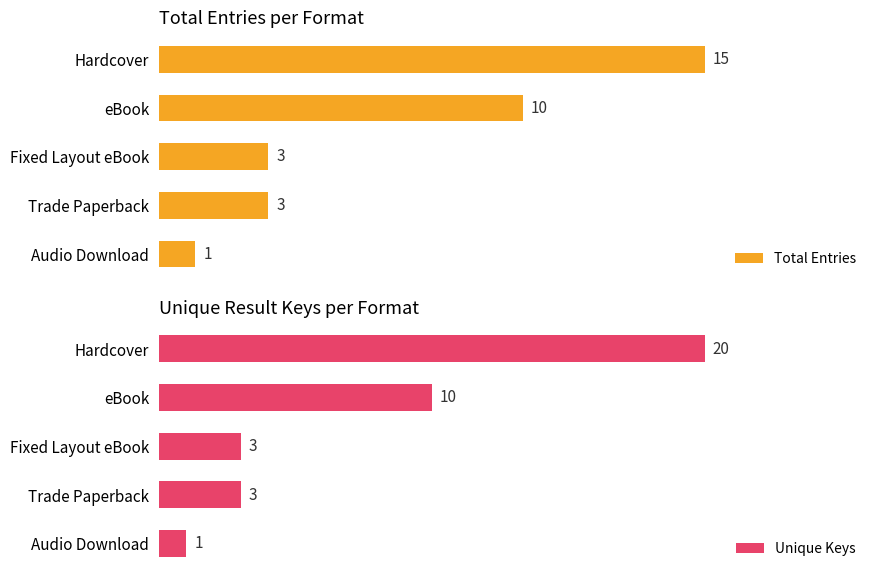

Which series has the largest range (max minus min)?

Unique Keys